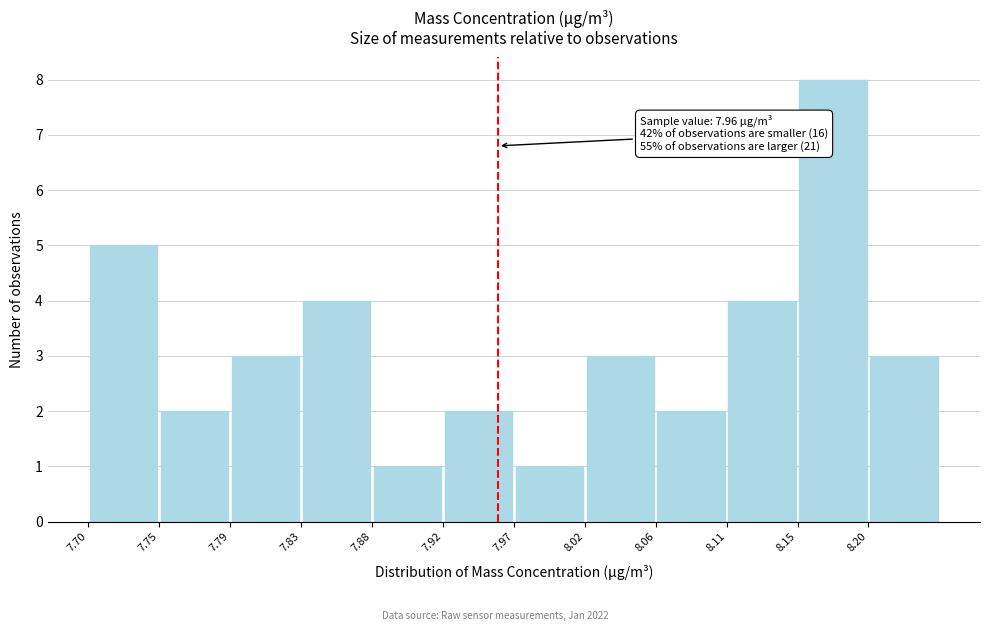

Over which range of the x-axis is the bar tallest?

8.150 to 8.195